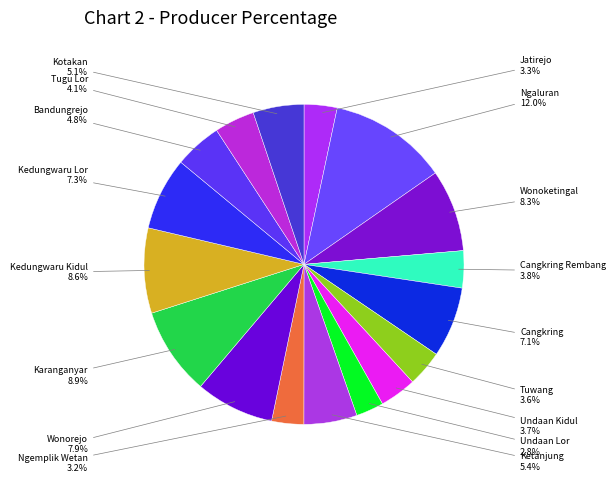

Does any single category account for the majority?

No